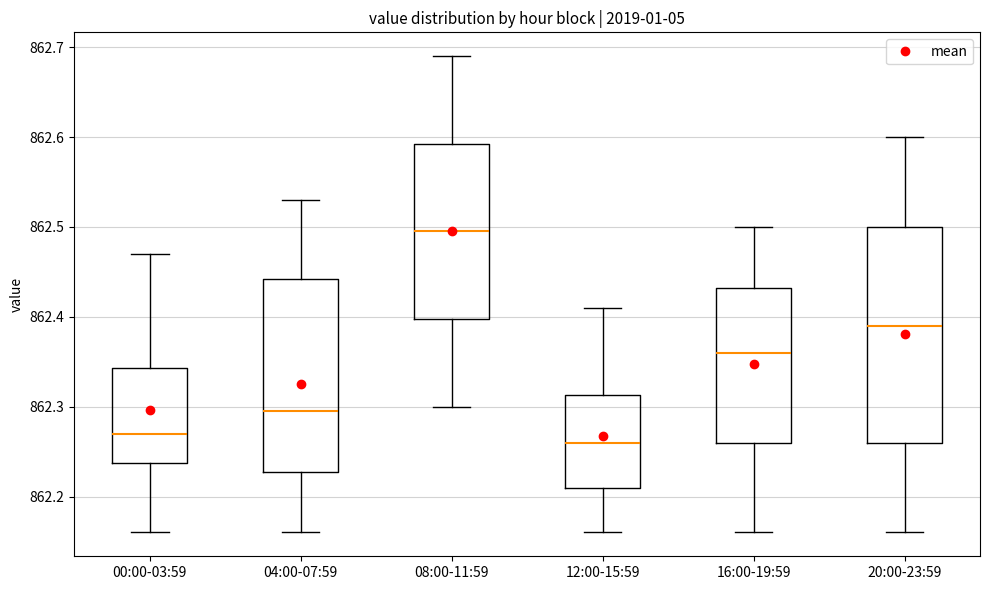

Which box is the tallest, from its lower edge to its upper edge?

20:00-23:59